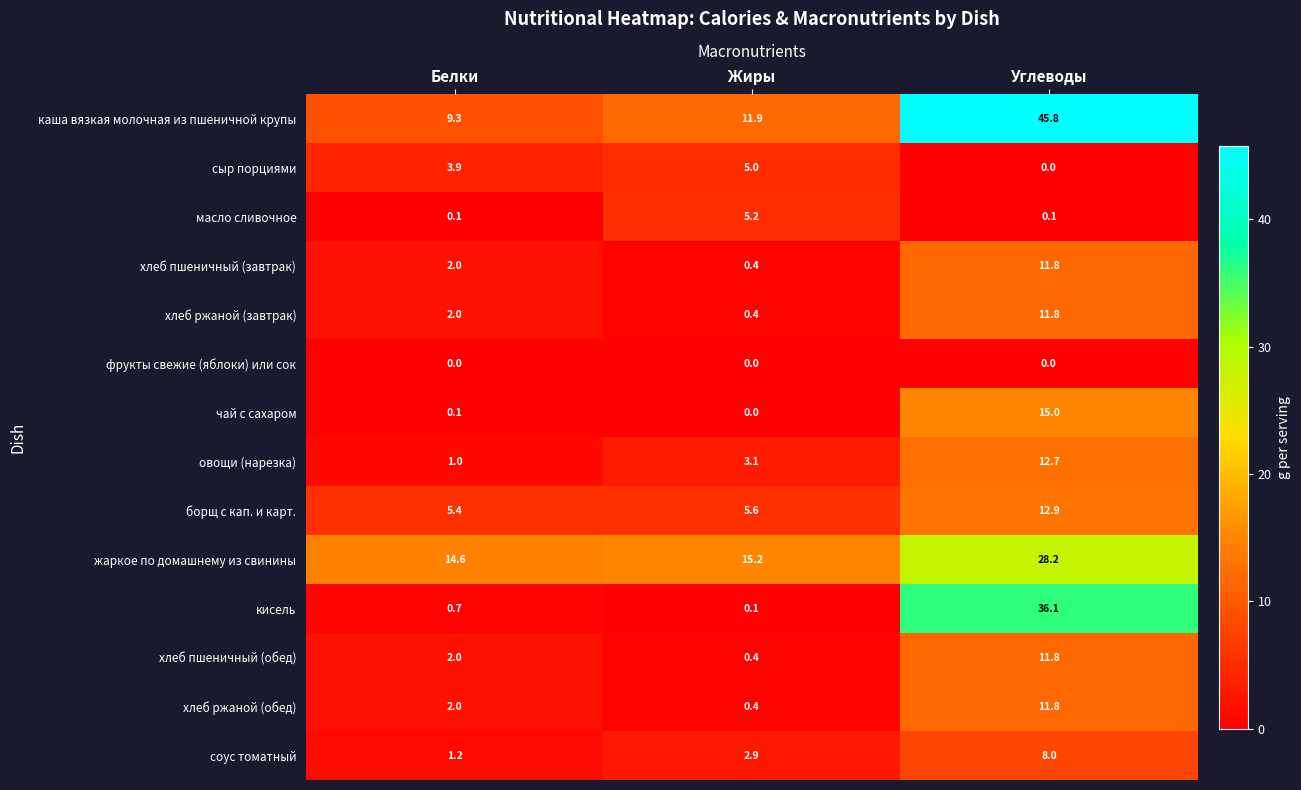

The value of хлеб ржаной (завтрак) at Жиры is 0.4. True or false?

True